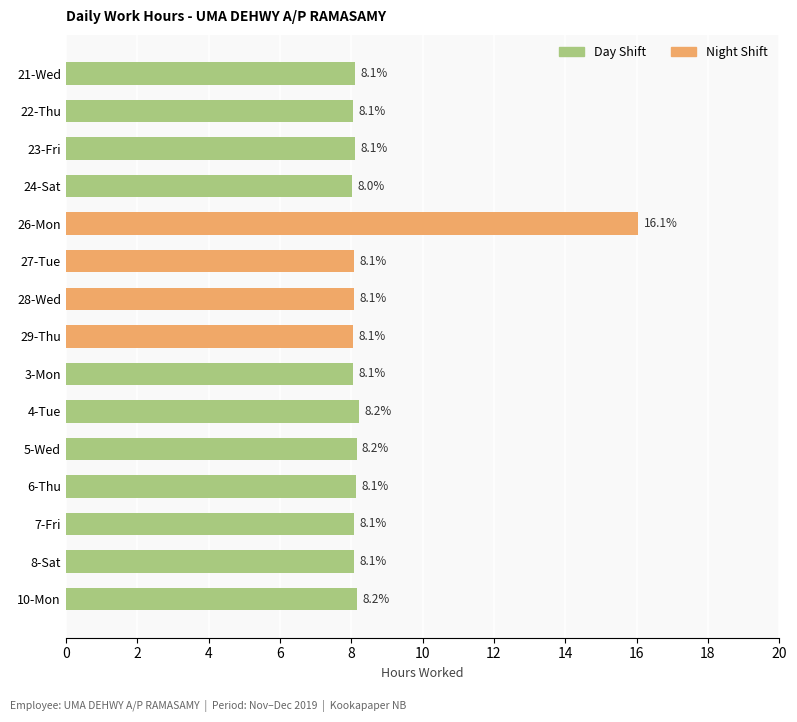

What is the minimum value shown in the chart?

8.0